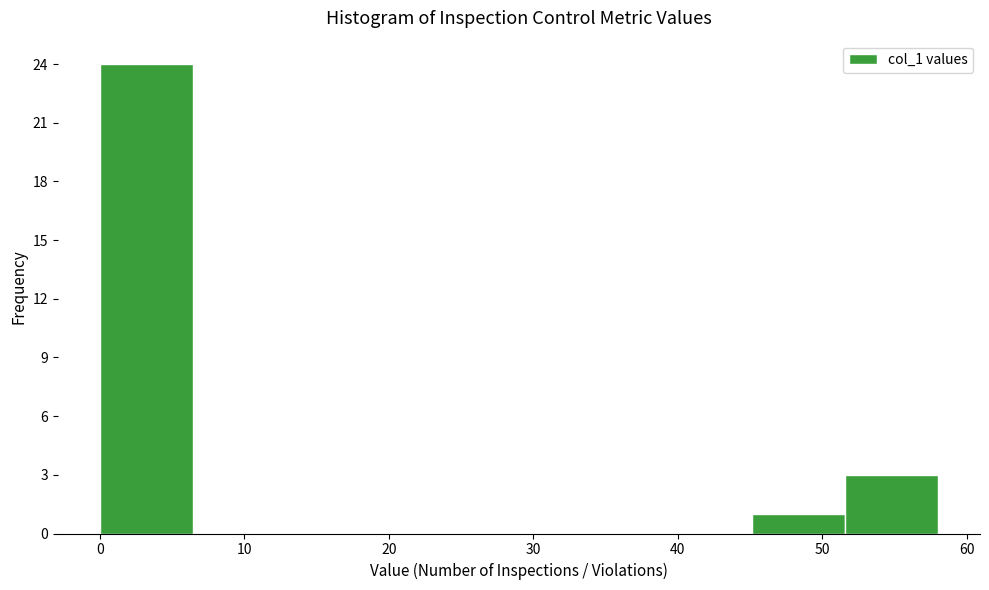

How tall is the bar that spans 52 to 58 on the x-axis? Neither the bar edges nor the heights are printed on the chart, so give them approximately, as read against the axes.

3